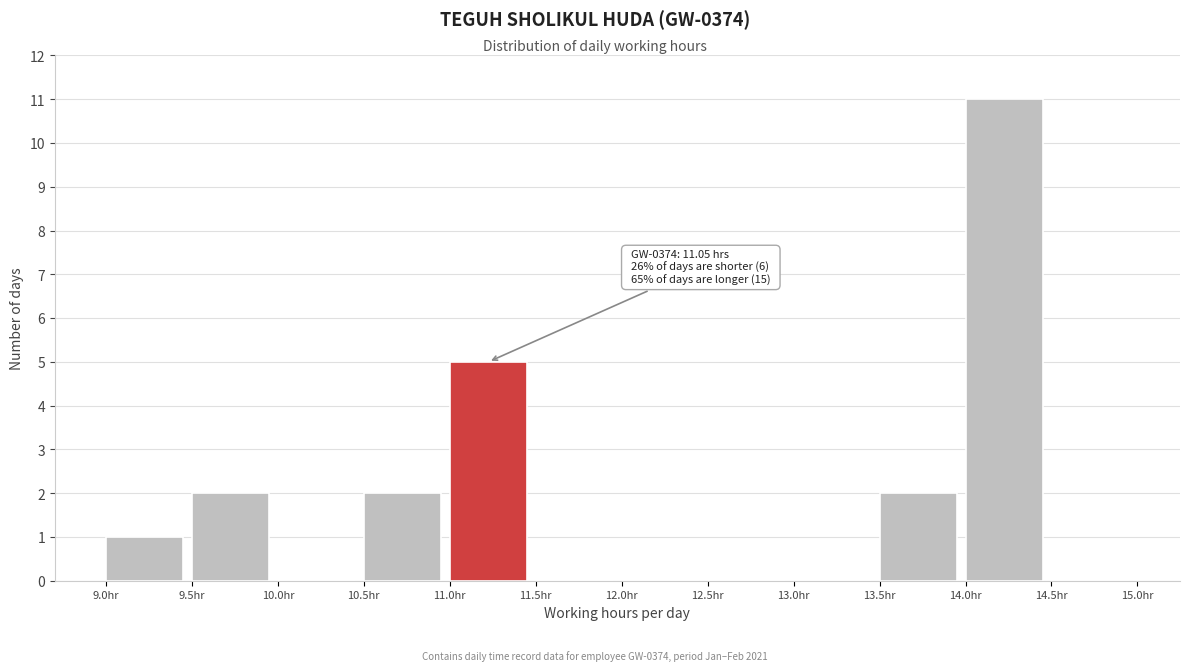

Over which range of the x-axis is the bar tallest?

14.0 to 14.5